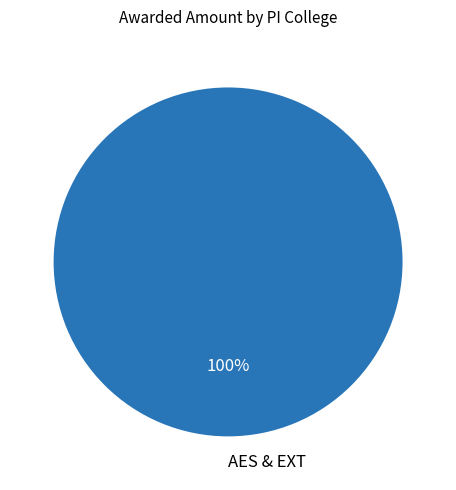

What percentage is the AES & EXT slice, to the nearest percent?

100%